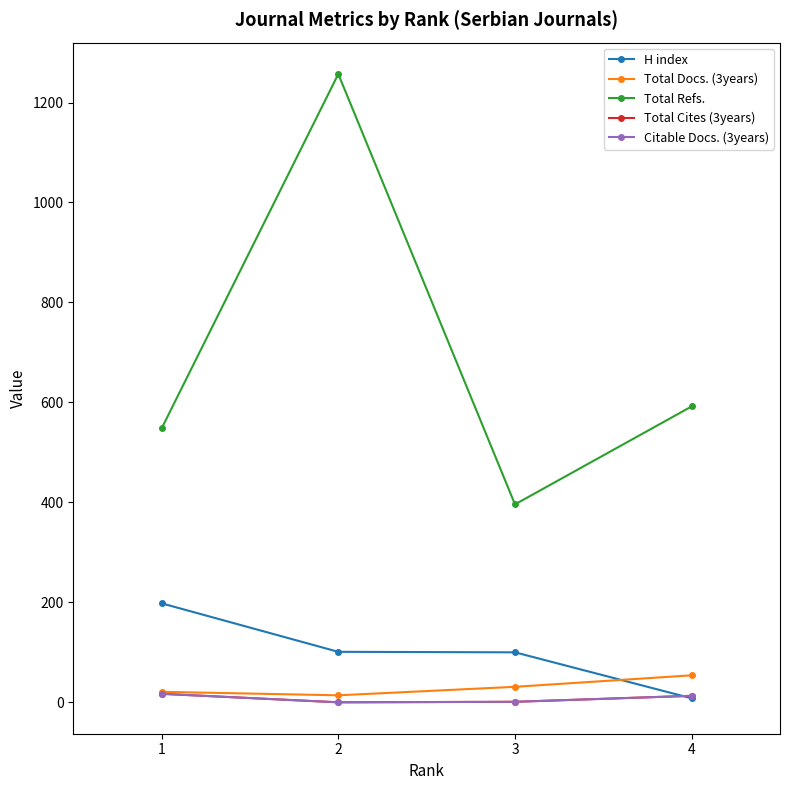

Between 4 and 1, which is larger?

1